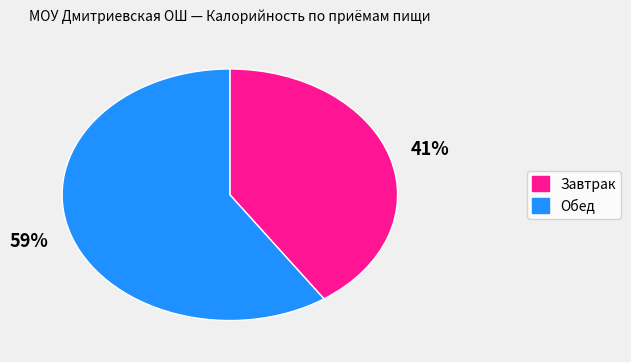

Which has a higher value, Завтрак or Обед?

Обед